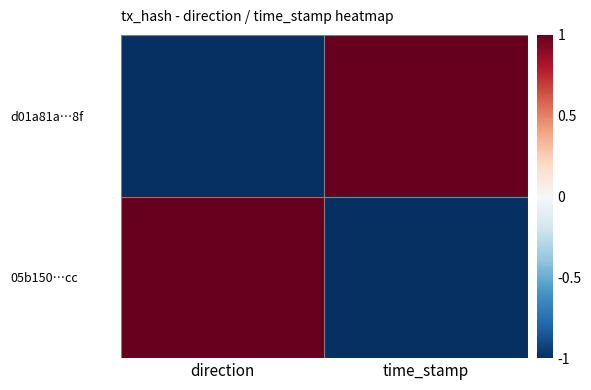

At how many categories does at least one series exceed 0?

2